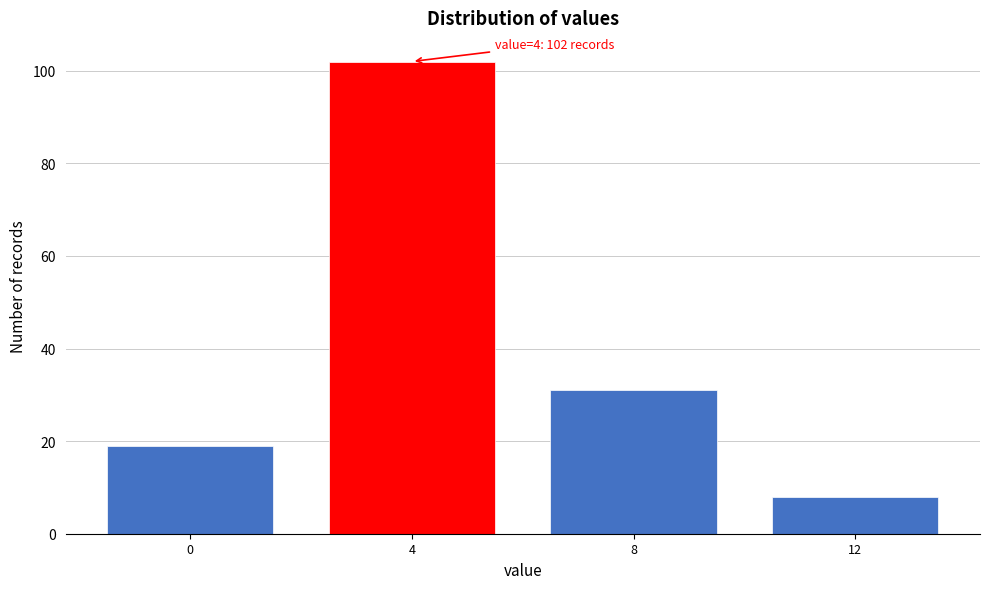

Reading left to right, list all the values displayed in this chart.

0=19	4=102	8=31	12=8